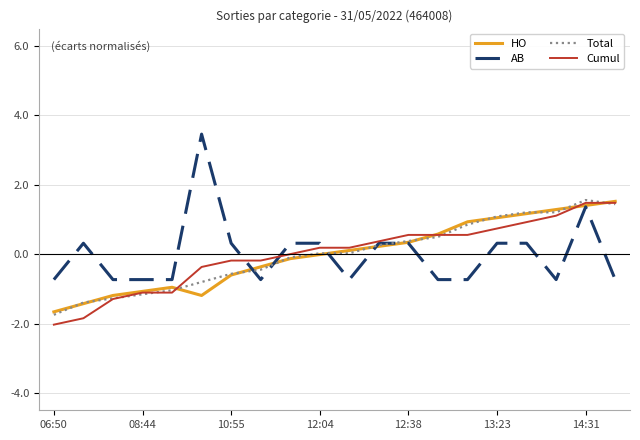

Which series has the largest range (max minus min)?

AB